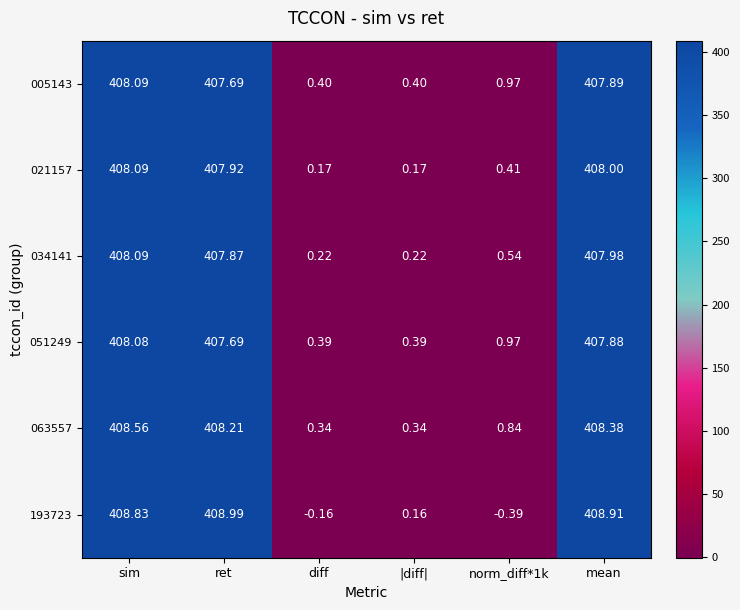

At which label is 193723 closest to 204?

|diff|